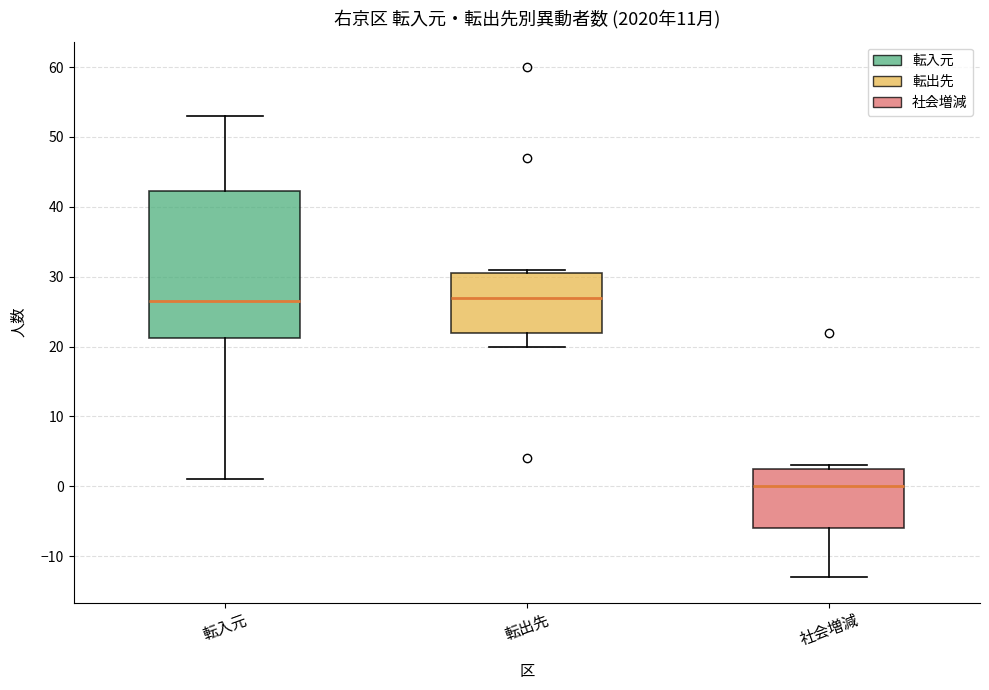

Comparing the boxes themselves (not the whiskers), which one is the tallest?

転入元